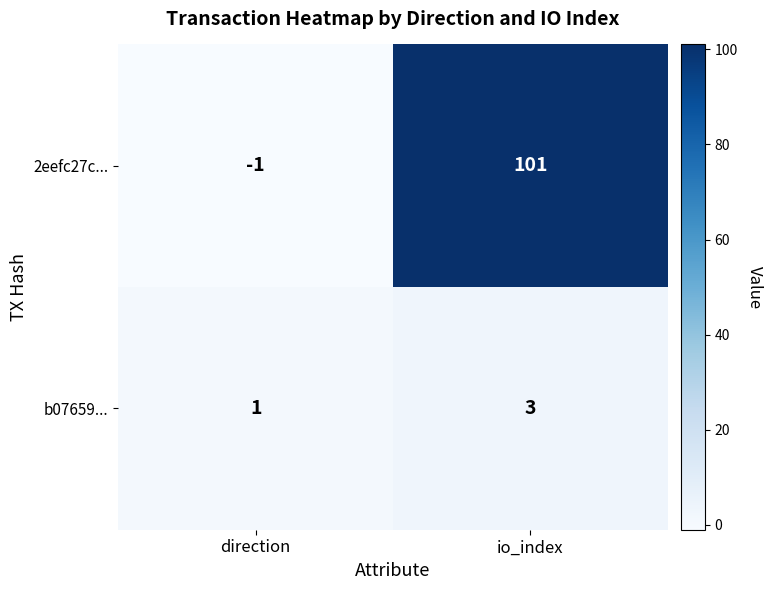

What is the difference between the highest and lowest values at direction?

2